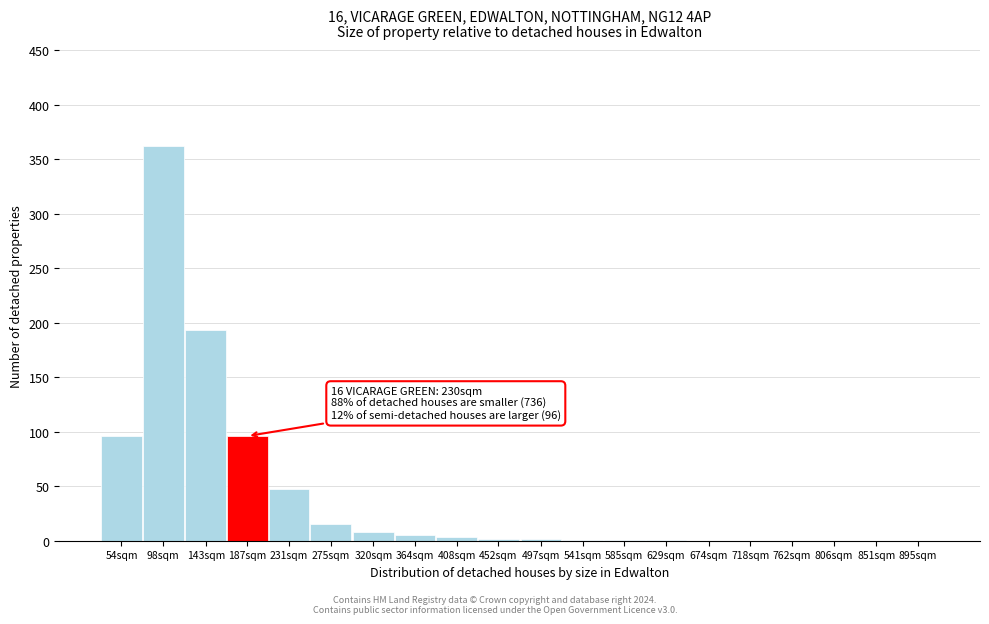

What is the sum of all values?

832